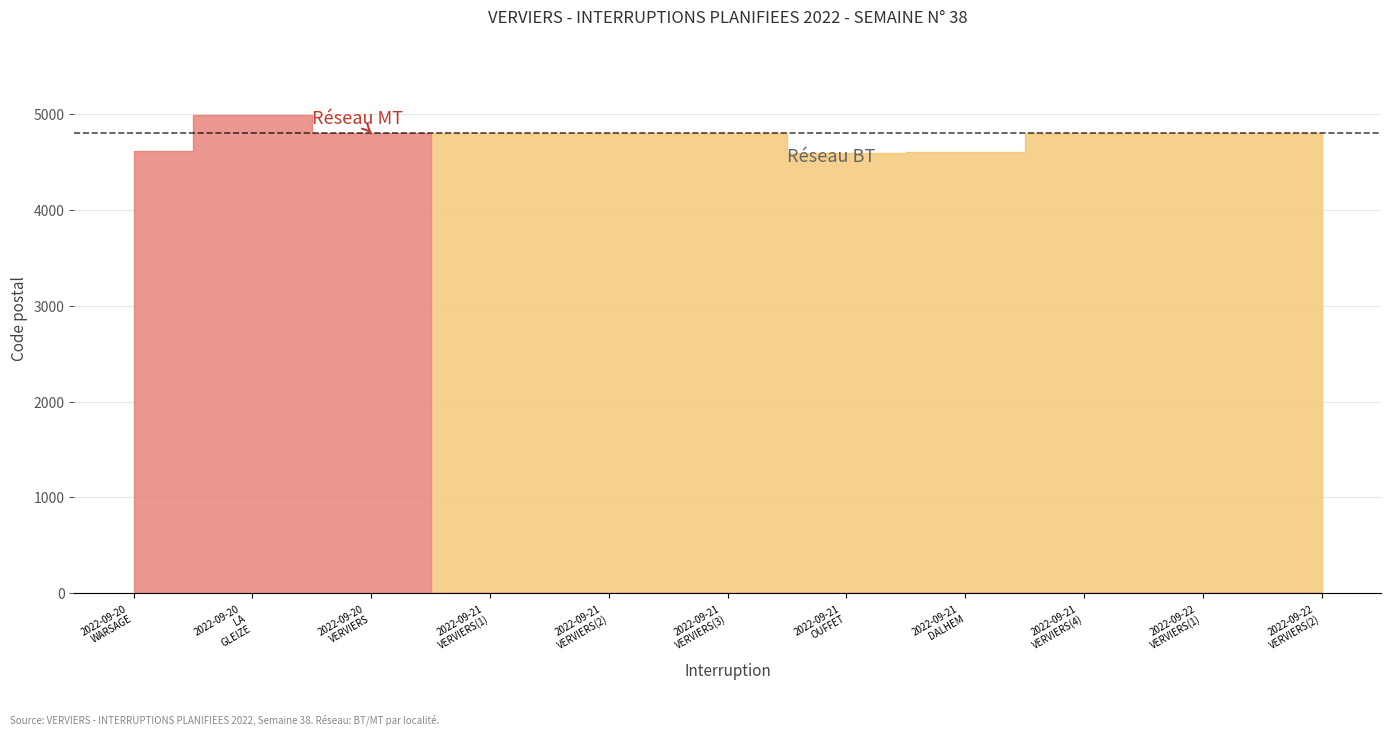

What is the label of the 6th point from the right?

2022-09-21 VERVIERS(3)